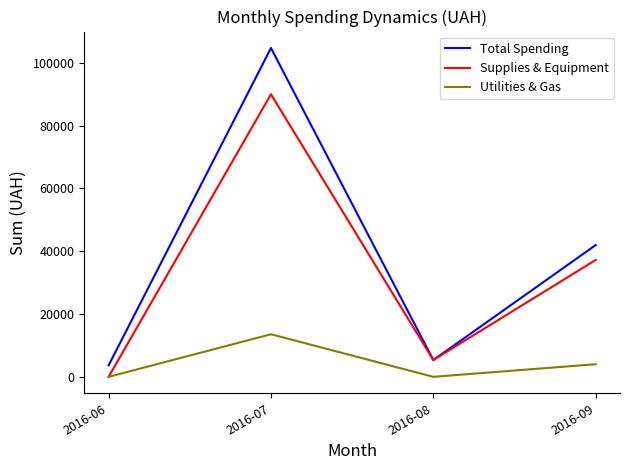

What is the minimum value for Total Spending?

3665.0